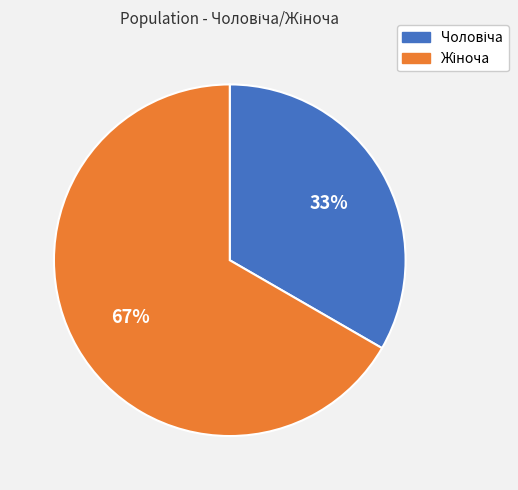

Does any single category account for the majority?

Yes